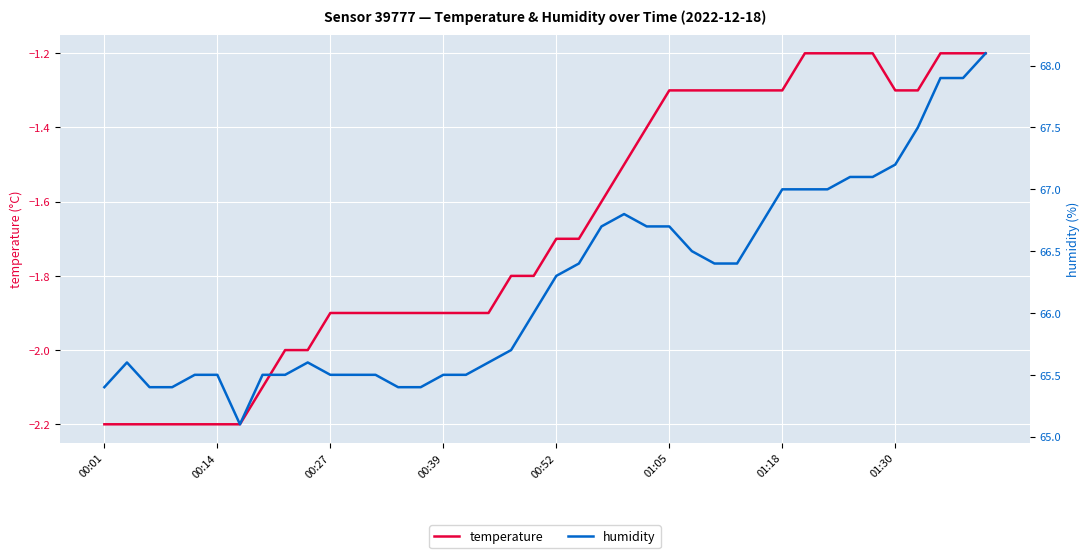

What is the approximate value of temperature at 19?

-1.8